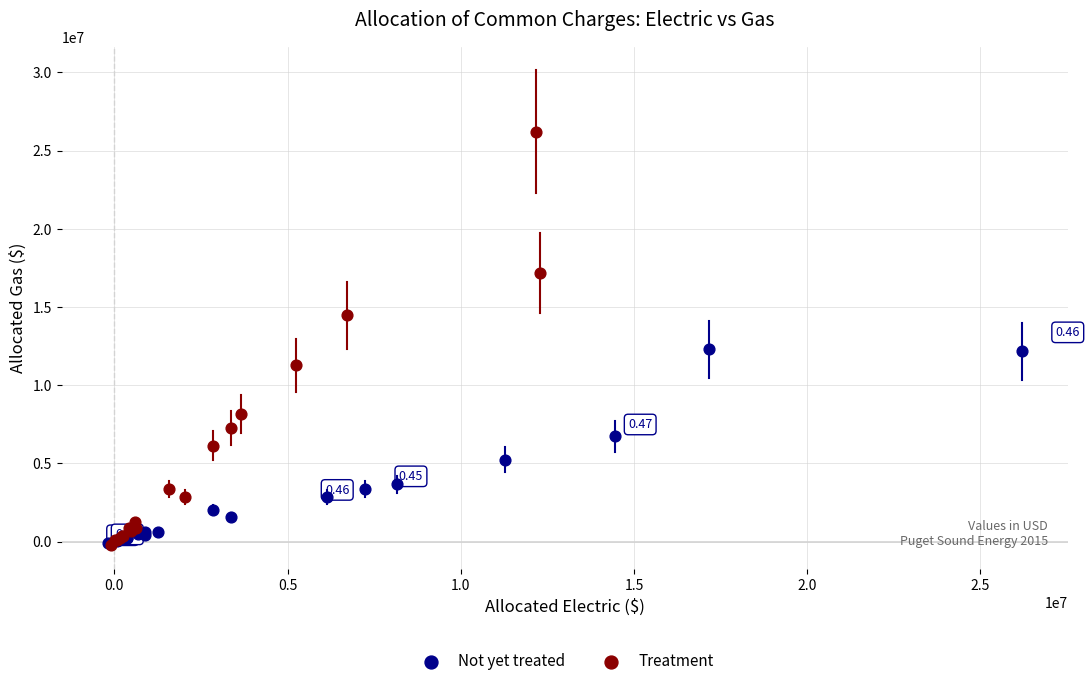

Which series reaches the maximum Y coordinate?

Treatment